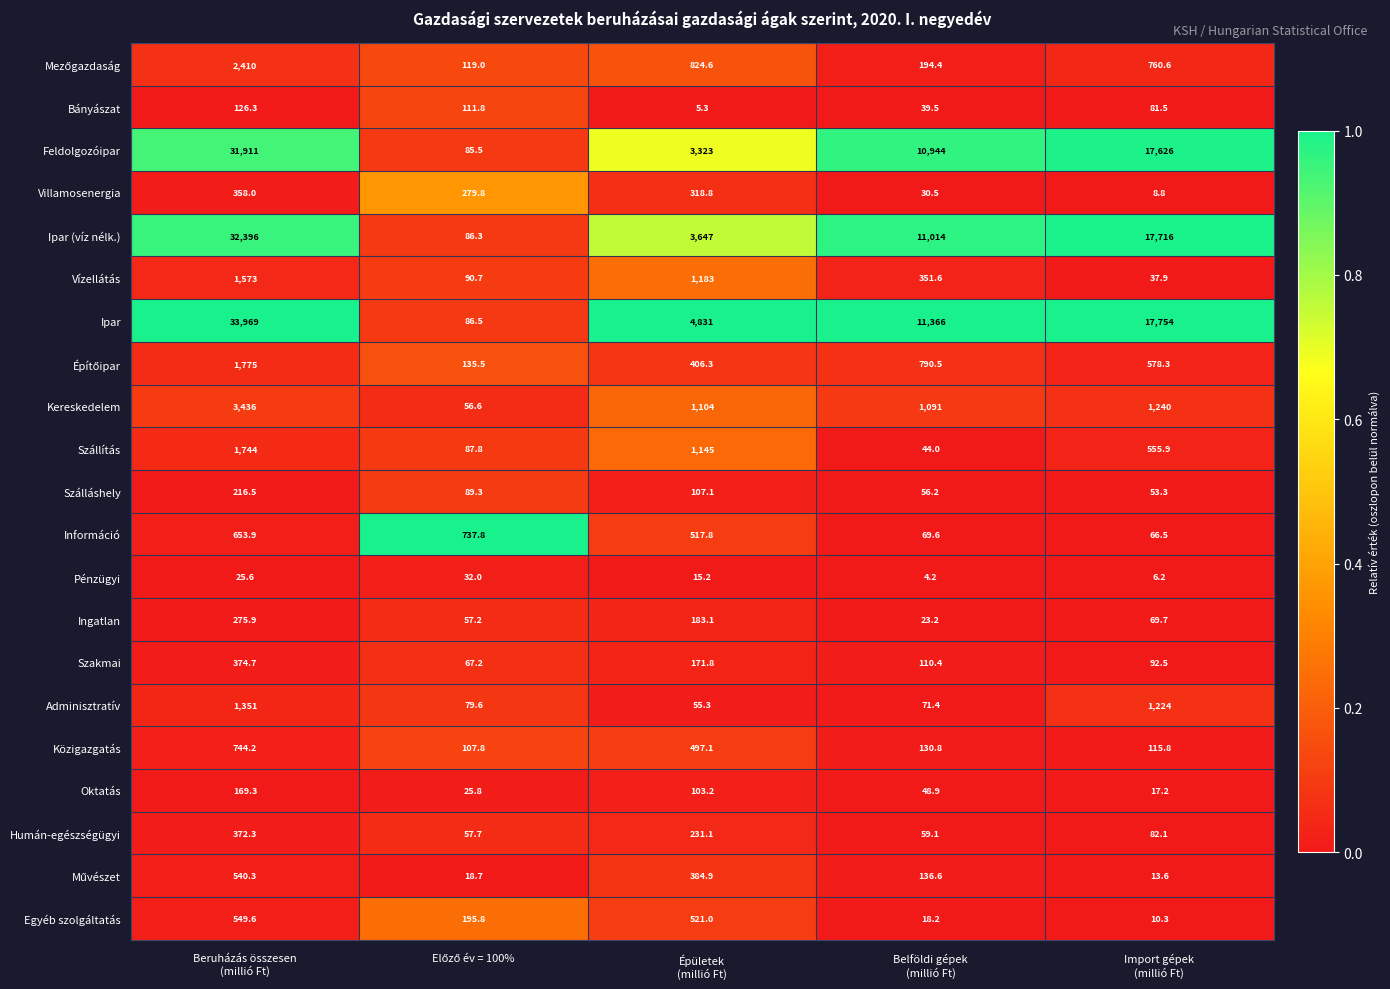

Which series has the largest range (max minus min)?

Ipar